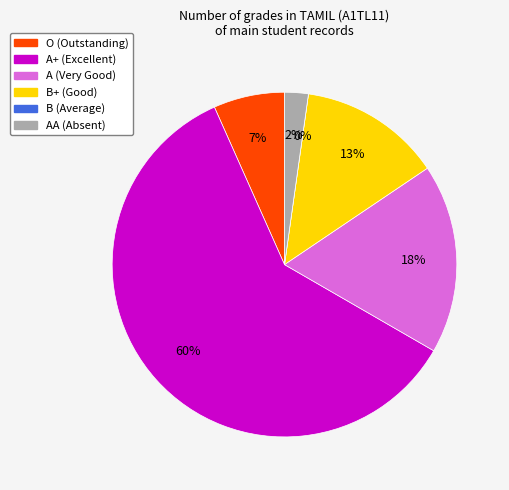

How many slices are in this pie chart?

6